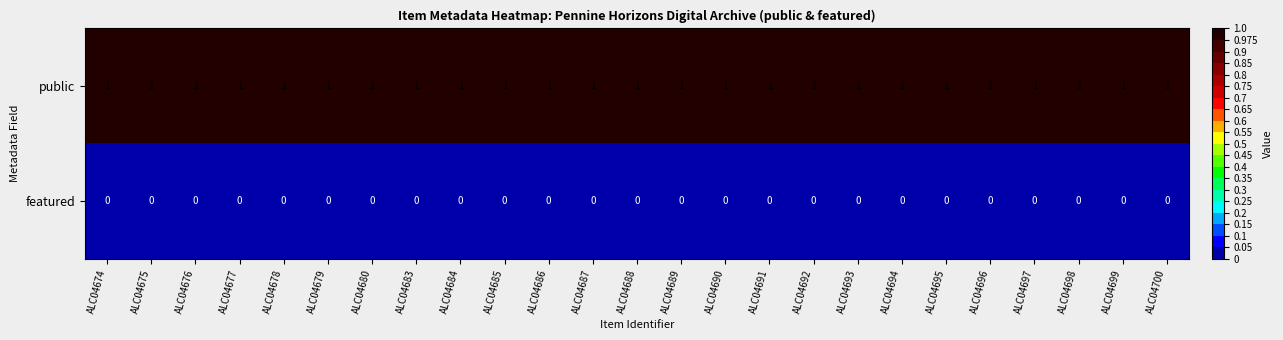

At how many categories does at least one series exceed 0?

25